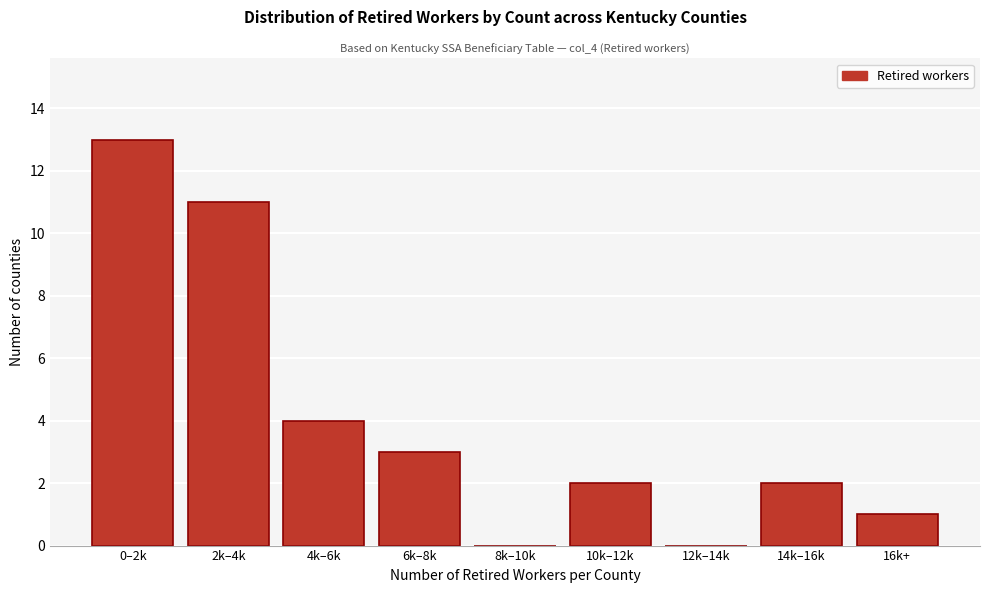

Reading left to right, what are all the values shown in this chart?

0–2k=13	2k–4k=11	4k–6k=4	6k–8k=3	8k–10k=0	10k–12k=2	12k–14k=0	14k–16k=2	16k+=1